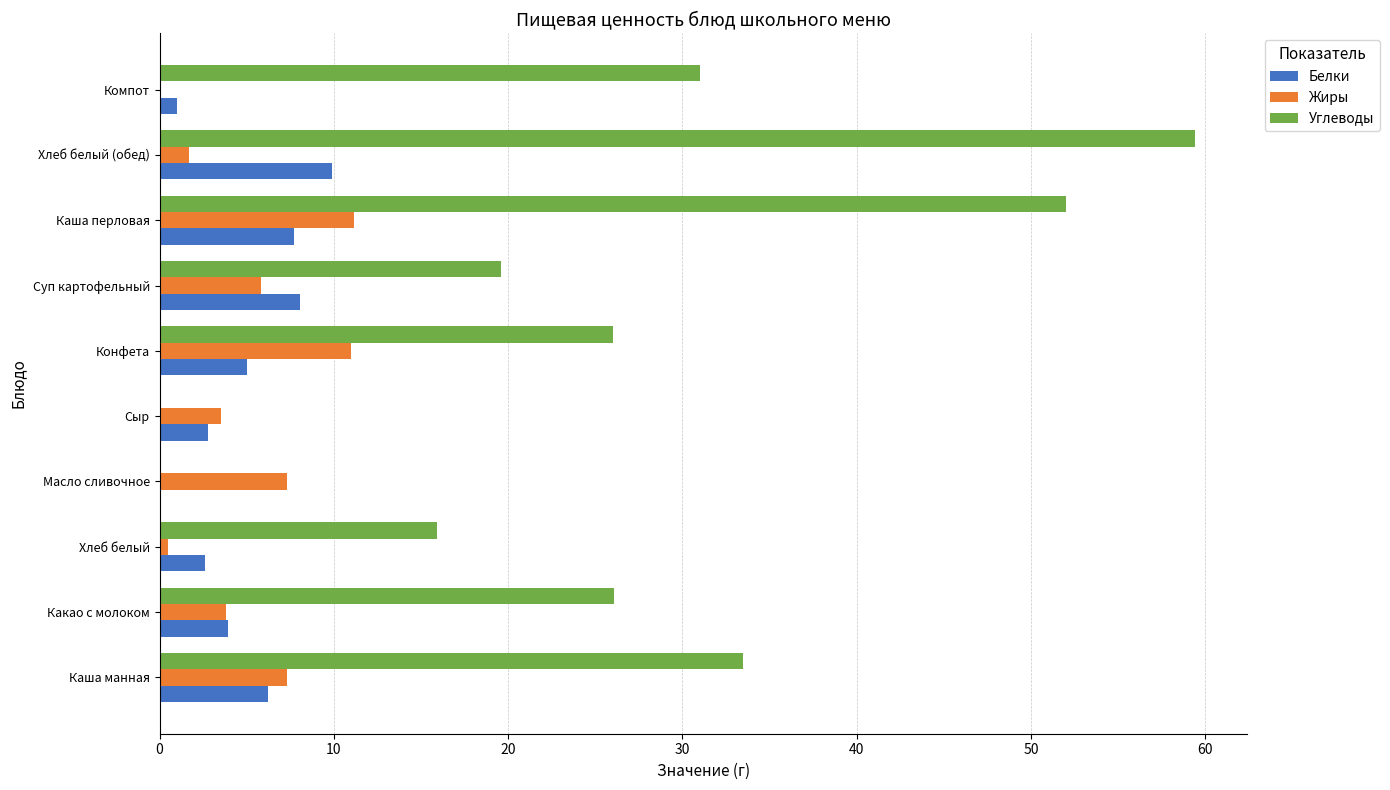

True or false: Белки has a value of 3.5 at Хлеб белый (обед).

False